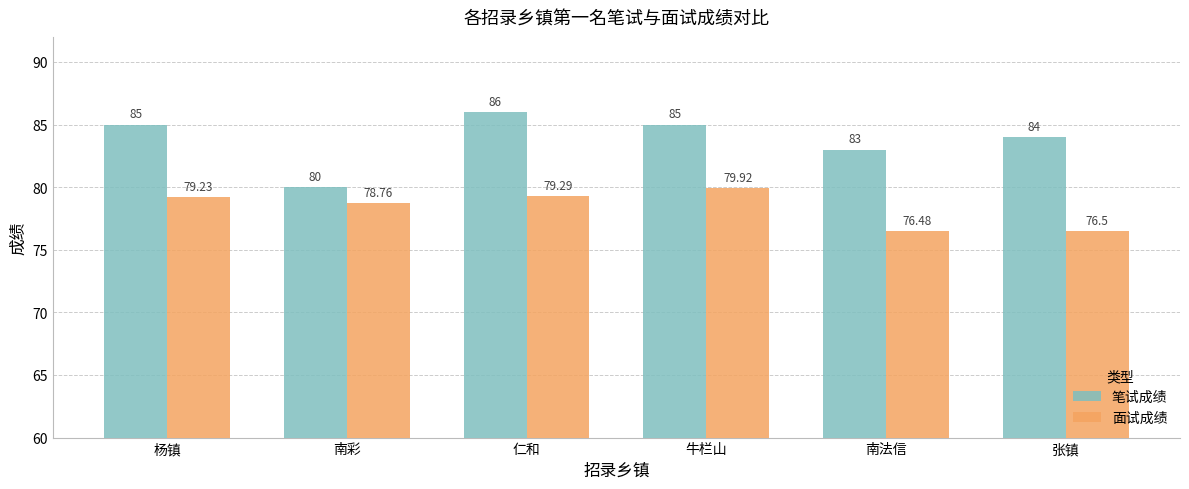

At which label is 笔试成绩 closest to 83?

南法信